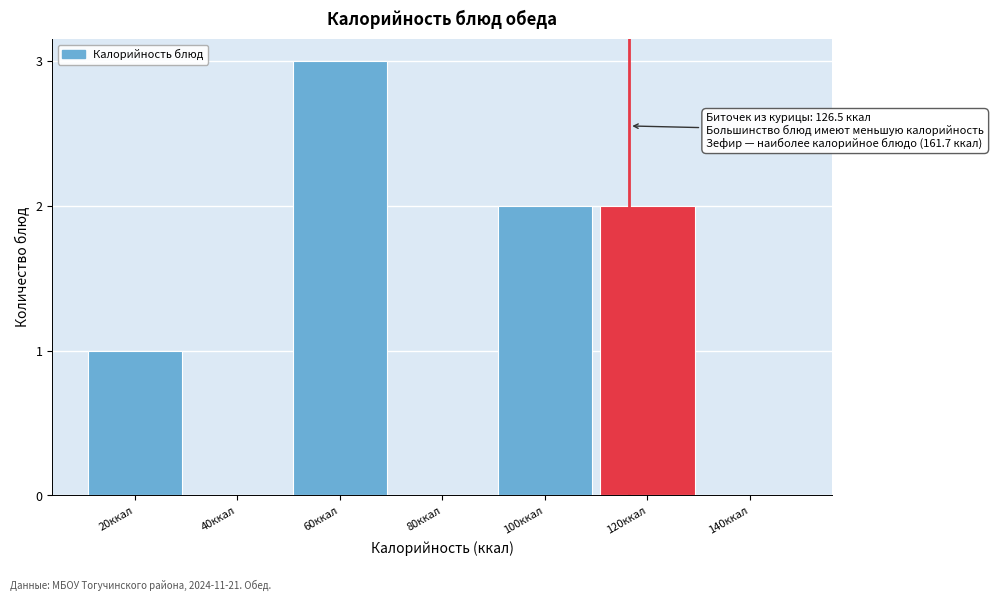

Reading left to right, list all the values displayed in this chart.

20ккал=1	40ккал=0	60ккал=3	80ккал=0	100ккал=2	120ккал=2	140ккал=0